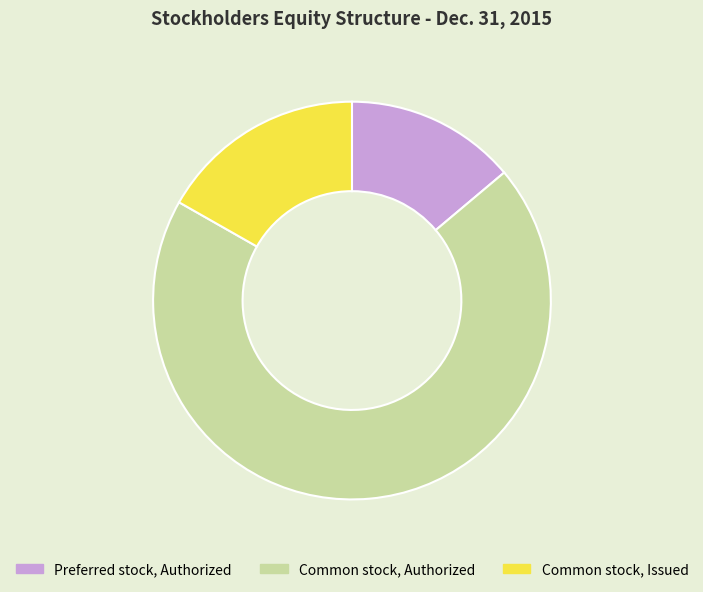

Which category accounts for the majority?

Common stock, Authorized